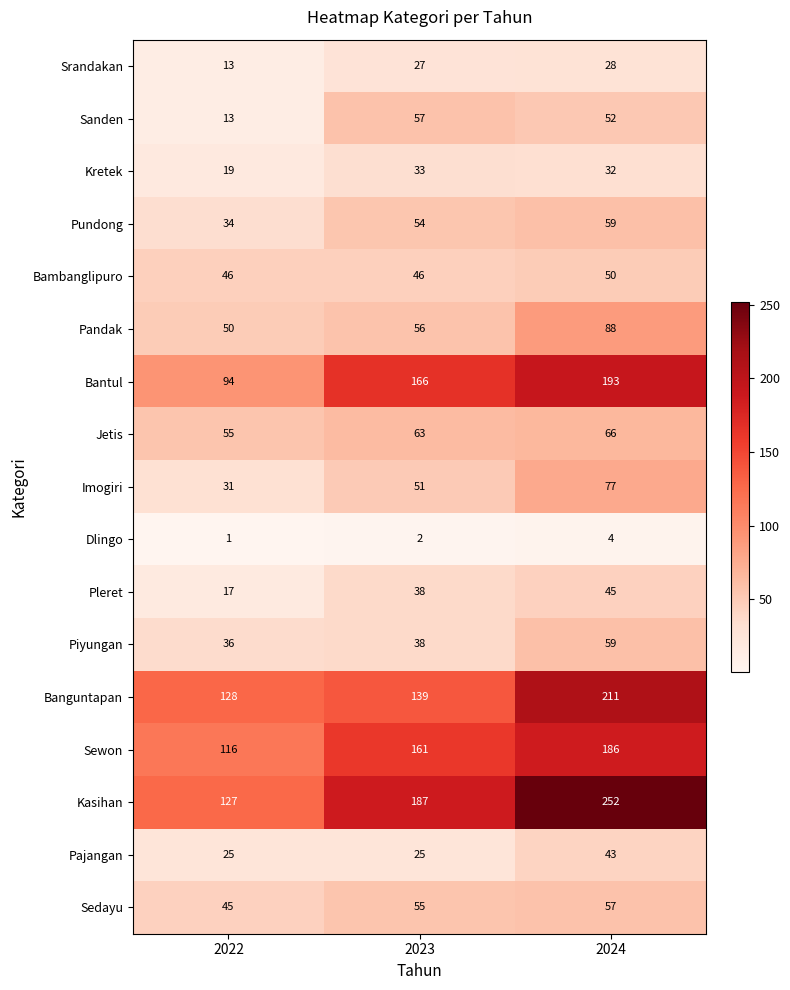

The value of Sewon at 2022 is 116. True or false?

True